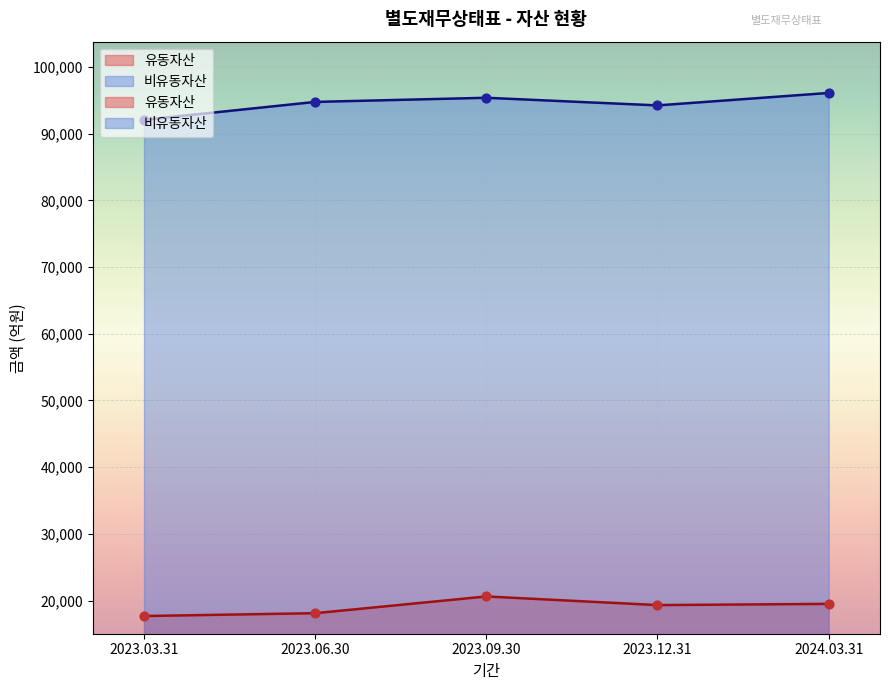

Which series reaches the maximum Y coordinate?

비유동자산